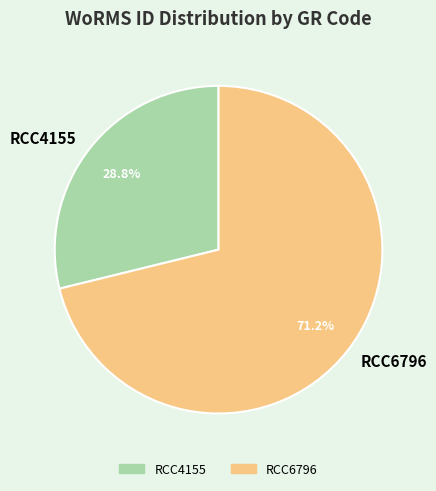

Rank the categories by value from highest to lowest.

RCC6796, RCC4155